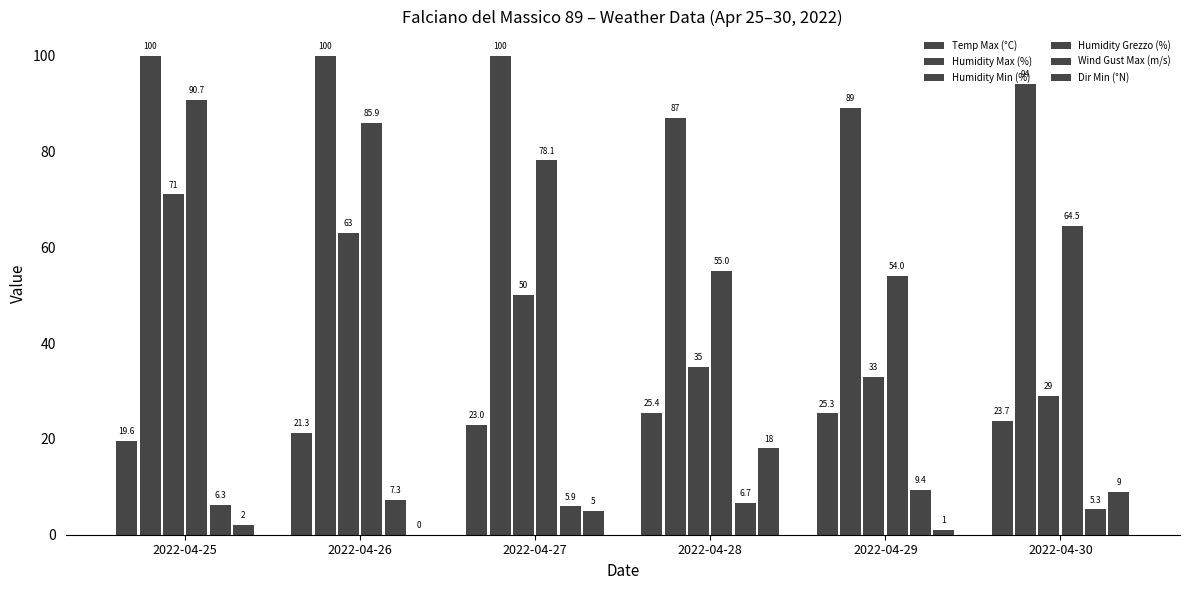

How many data points in Wind Gust Max (m/s) are above 6?

4